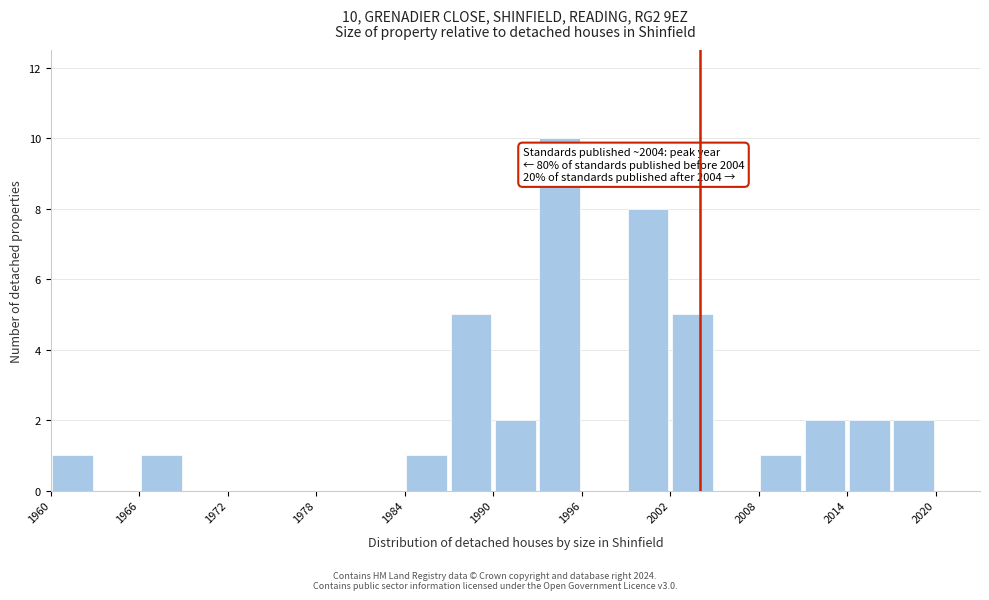

Around what value on the x-axis is the tallest bar? Give the approximate position of its centre, as read against the axis.

1995